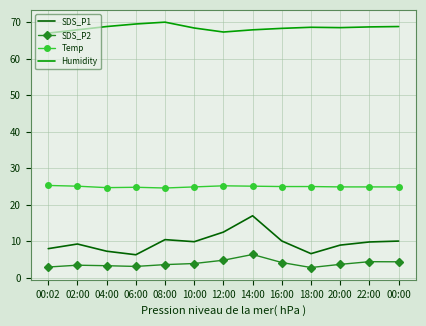

What is the difference between the maximum and second lowest values in the SDS_P1 series?

10.4